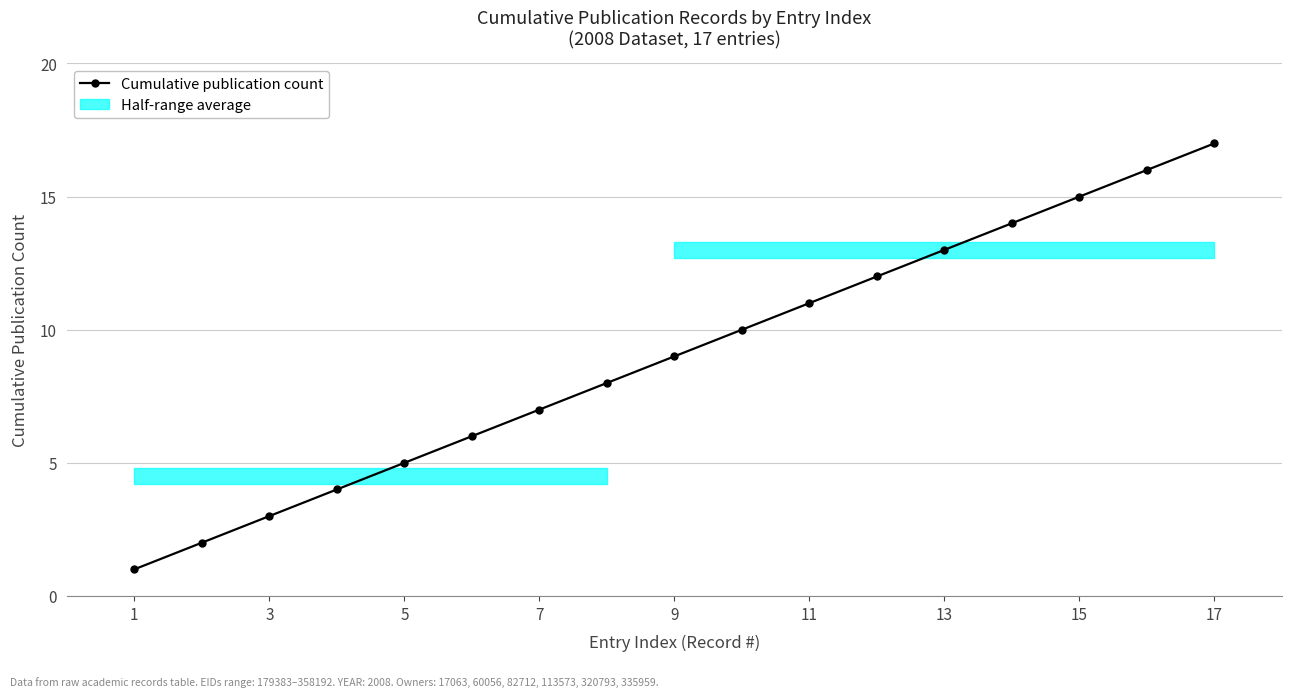

True or false: the data has more than 0 interior local peaks.

False